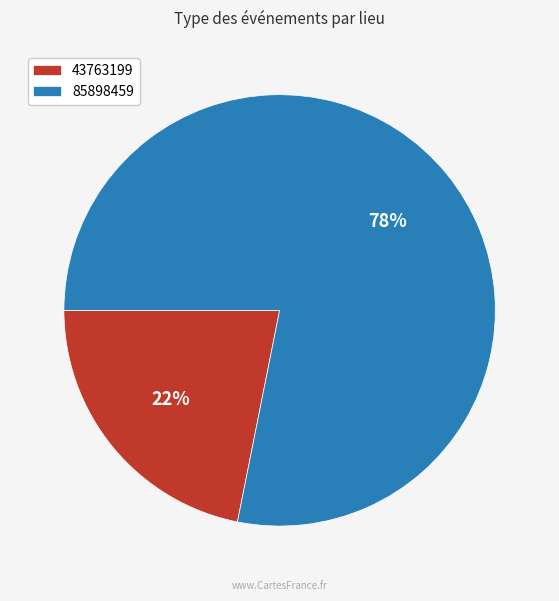

To the nearest percent, what is the average slice percentage?

50%